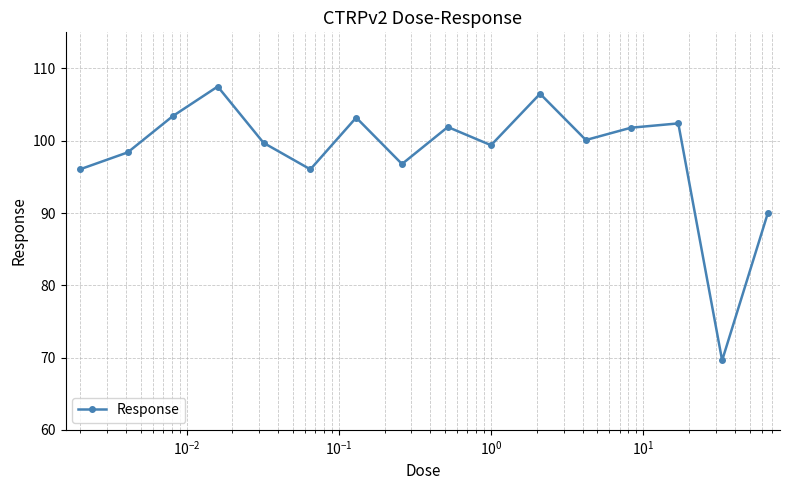

What is the average value?

98.3